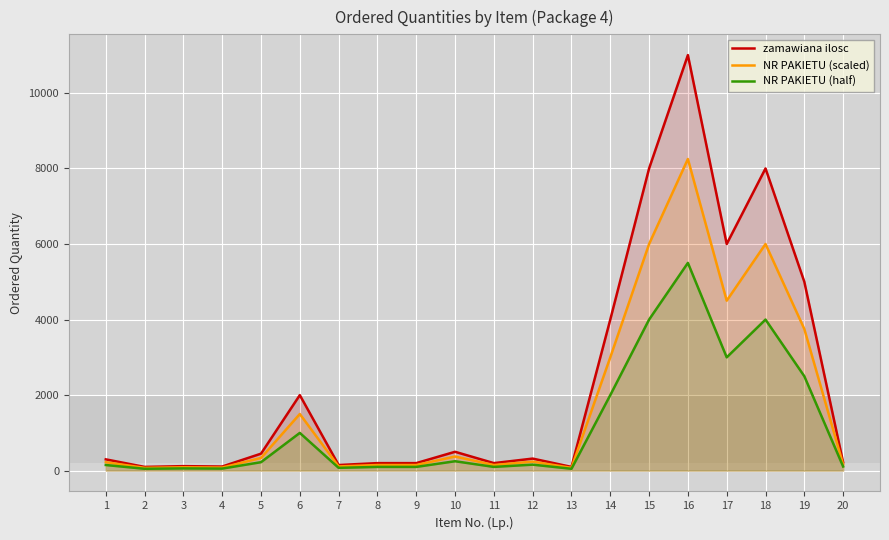

What is the sum of the zamawiana ilosc values at 4 and 15?

8110.0